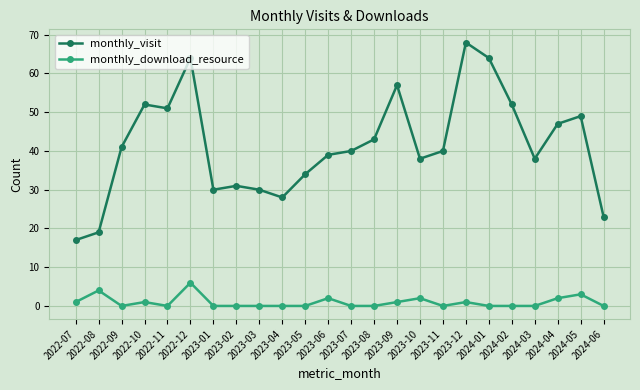

What is the total value across all series at 2023-01?

30